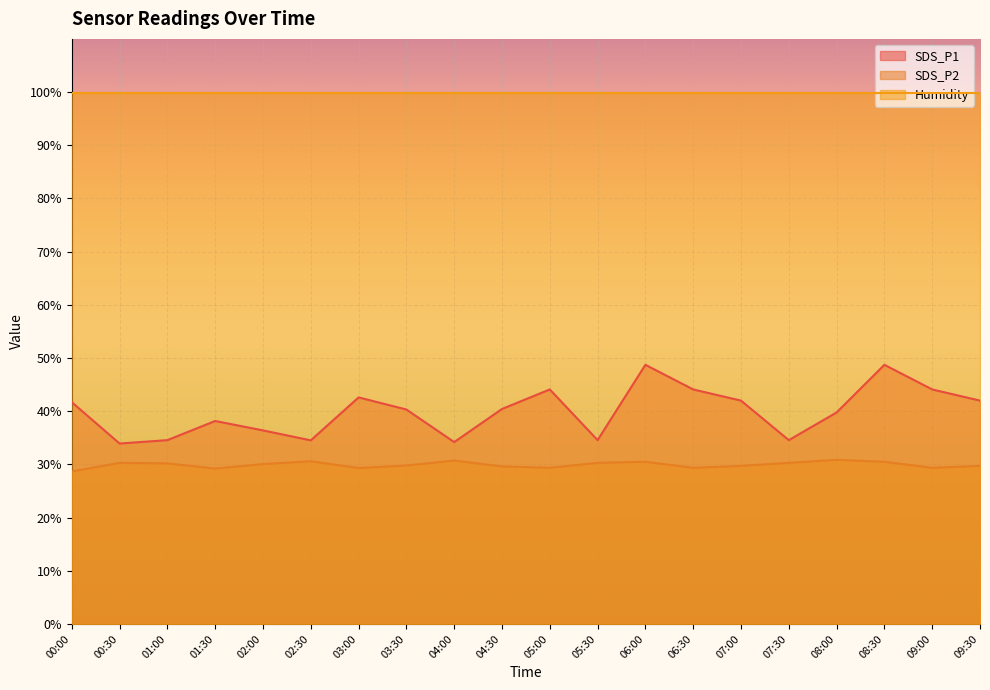

Where is the first local minimum for SDS_P2?

01:30